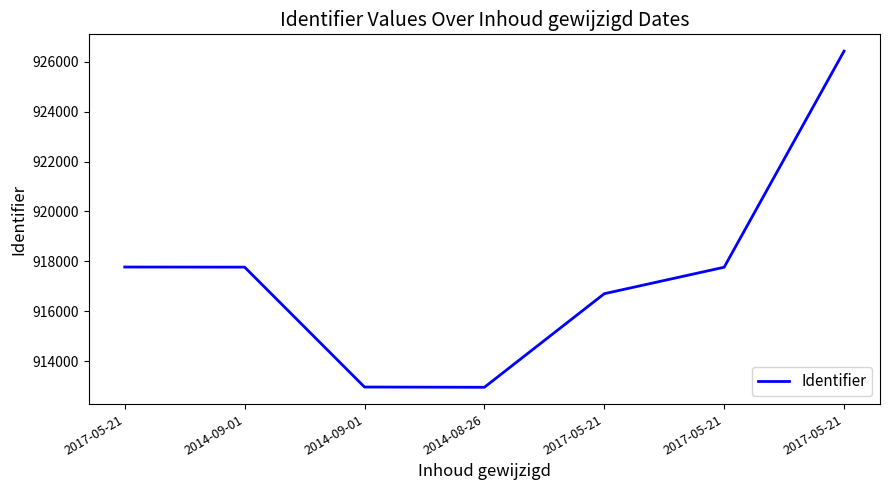

Between 2017-05-21 and 2017-05-21, which is larger?

2017-05-21